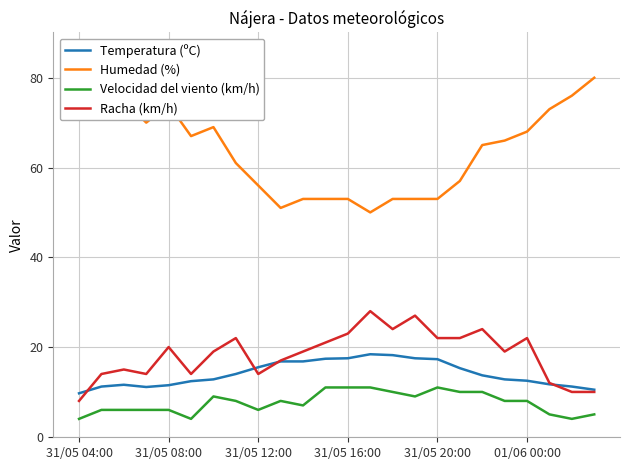

Reading left to right, transcribe all the data shown in this chart.

Temperatura (ºC): 9.7	11.2	11.6	11.1	11.5	12.4	12.8	14.0	15.5	16.8	16.8	17.4	17.5	18.4	18.2	17.5	17.3	15.3	13.7	12.8	12.5	11.7	11.2	10.5
Humedad (%): 86.0	75.0	75.0	70.0	74.0	67.0	69.0	61.0	56.0	51.0	53.0	53.0	53.0	50.0	53.0	53.0	53.0	57.0	65.0	66.0	68.0	73.0	76.0	80.0
Velocidad del viento (km/h): 4.0	6.0	6.0	6.0	6.0	4.0	9.0	8.0	6.0	8.0	7.0	11.0	11.0	11.0	10.0	9.0	11.0	10.0	10.0	8.0	8.0	5.0	4.0	5.0
Racha (km/h): 8.0	14.0	15.0	14.0	20.0	14.0	19.0	22.0	14.0	17.0	19.0	21.0	23.0	28.0	24.0	27.0	22.0	22.0	24.0	19.0	22.0	12.0	10.0	10.0